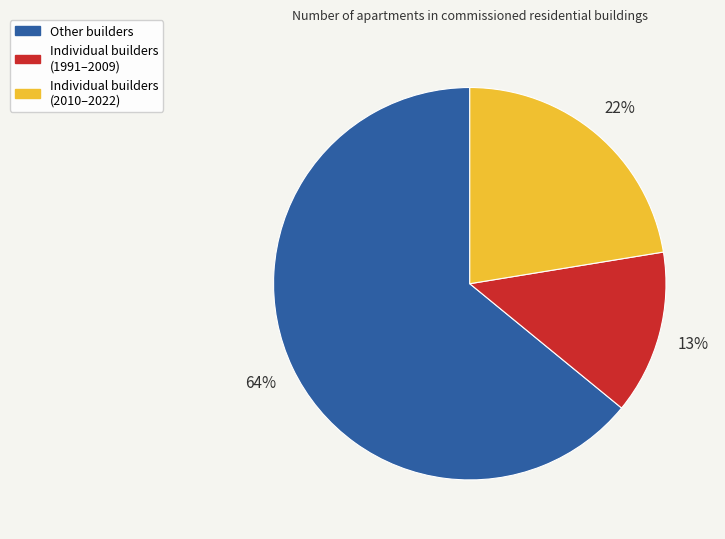

To the nearest percent, what is the average slice percentage?

33%